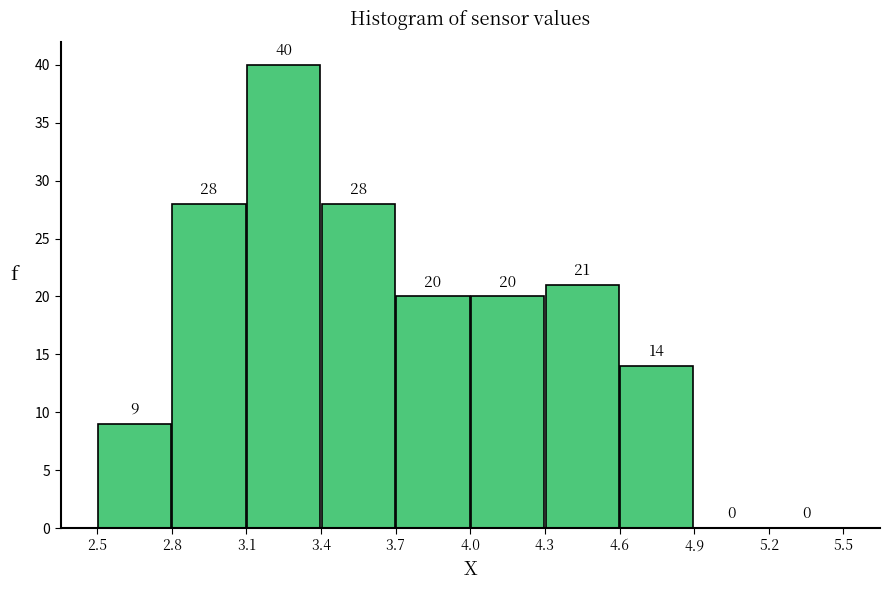

Reading left to right, transcribe this chart: for each bar, give the range it covers on the x-axis and its height.

2.5 to 2.8: 9
2.8 to 3.1: 28
3.1 to 3.4: 40
3.4 to 3.7: 28
3.7 to 4.0: 20
4.0 to 4.3: 20
4.3 to 4.6: 21
4.6 to 4.9: 14
4.9 to 5.2: 0
5.2 to 5.5: 0